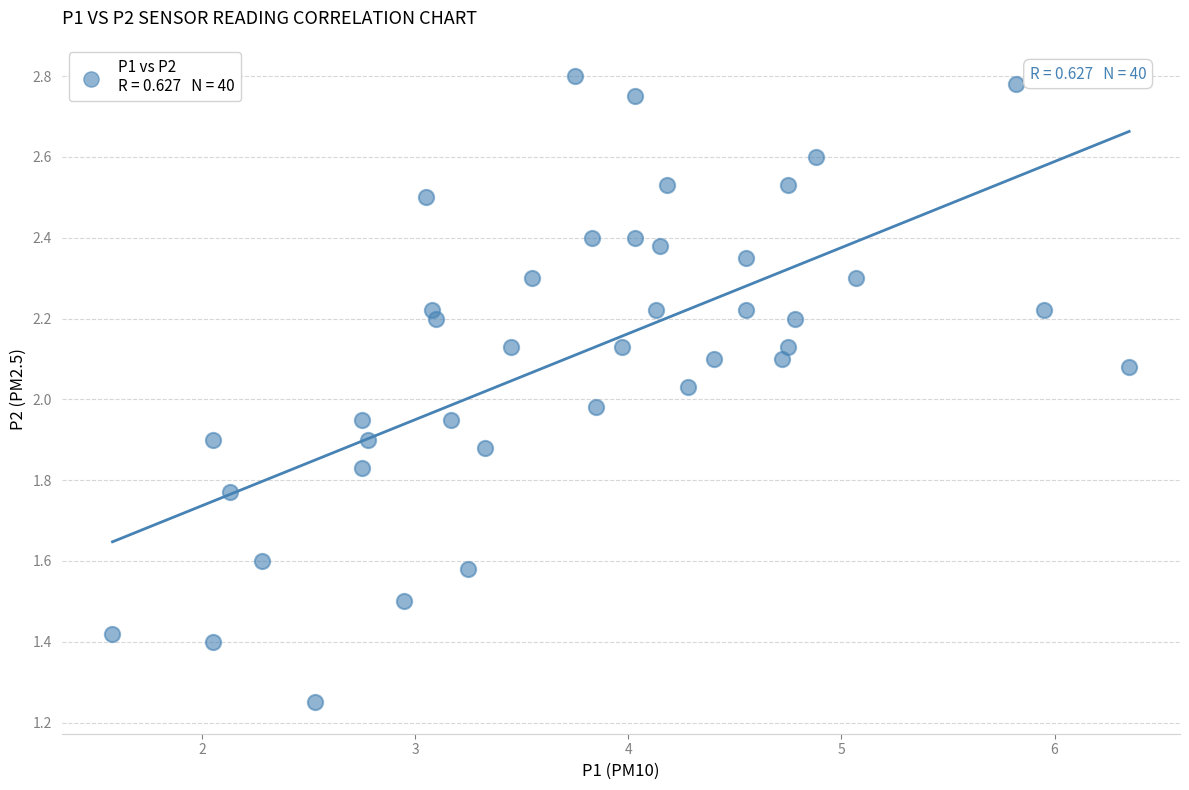

What is the range of X values (max minus min)?

4.8